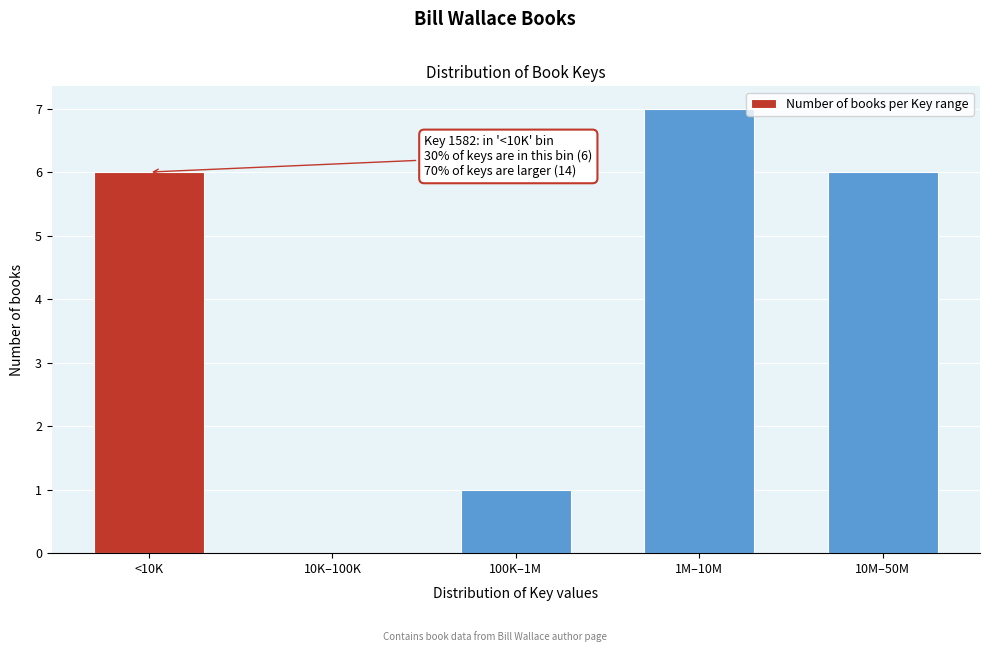

Reading left to right, what are all the values shown in this chart?

<10K=6	10K–100K=0	100K–1M=1	1M–10M=7	10M–50M=6